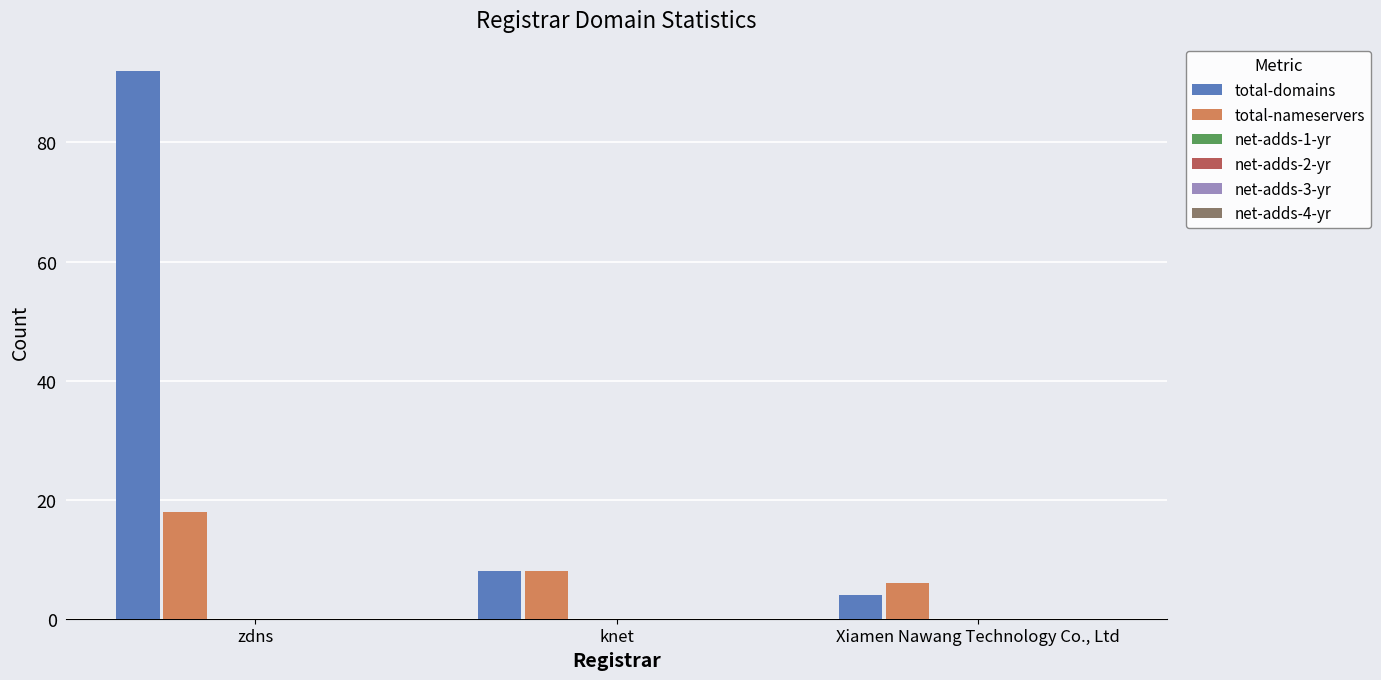

Which series has the widest spread of values?

total-domains